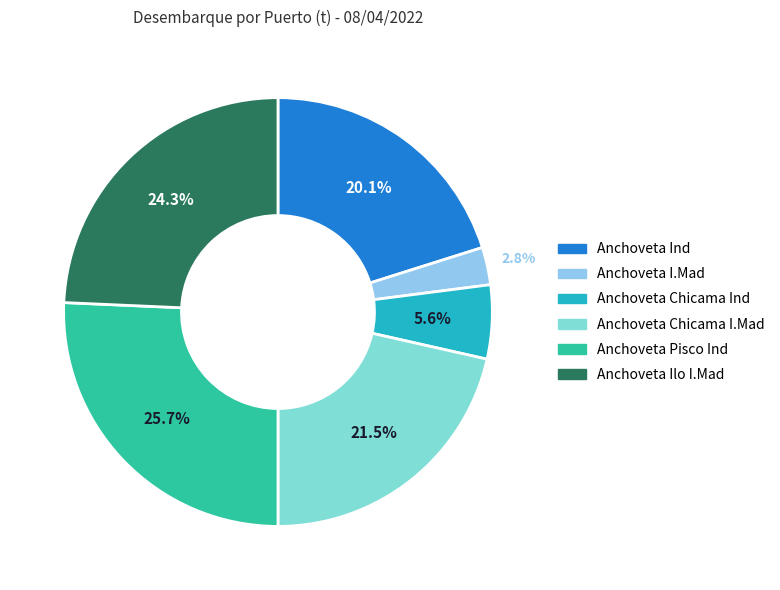

Does any single category account for the majority?

No